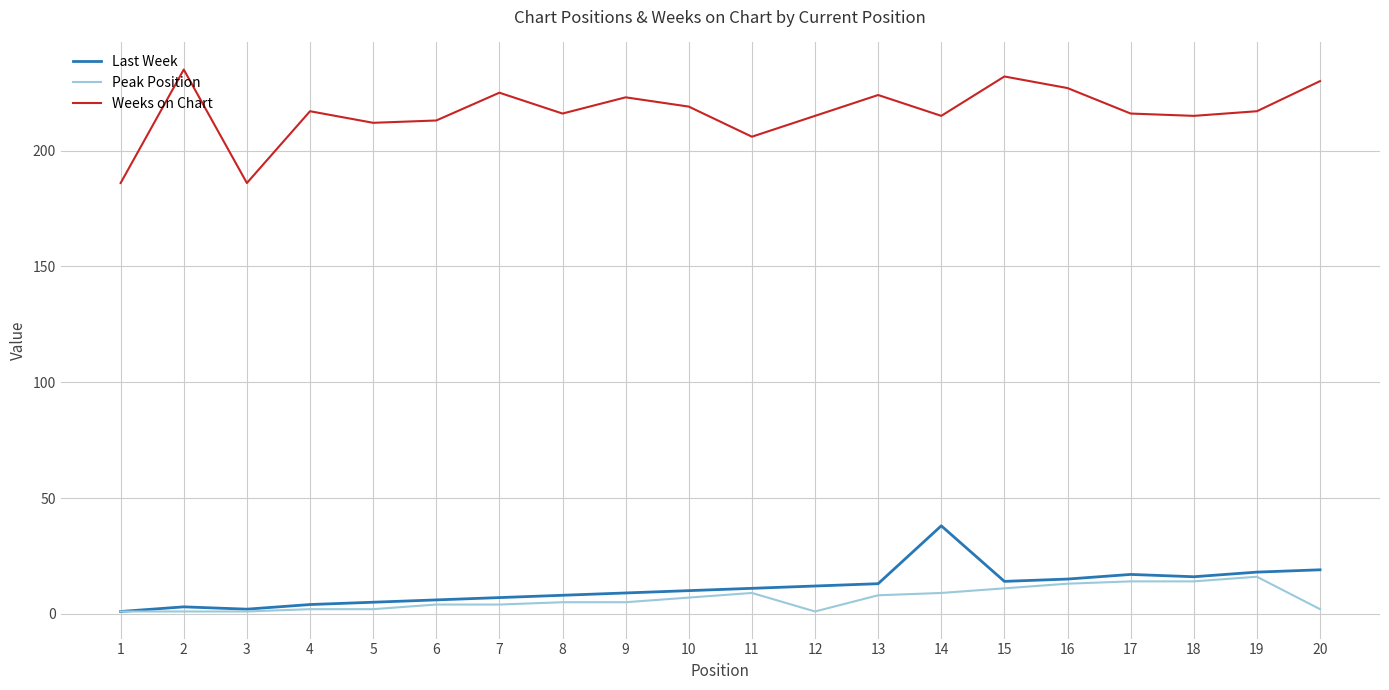

Which series has the widest spread of values?

Weeks on Chart